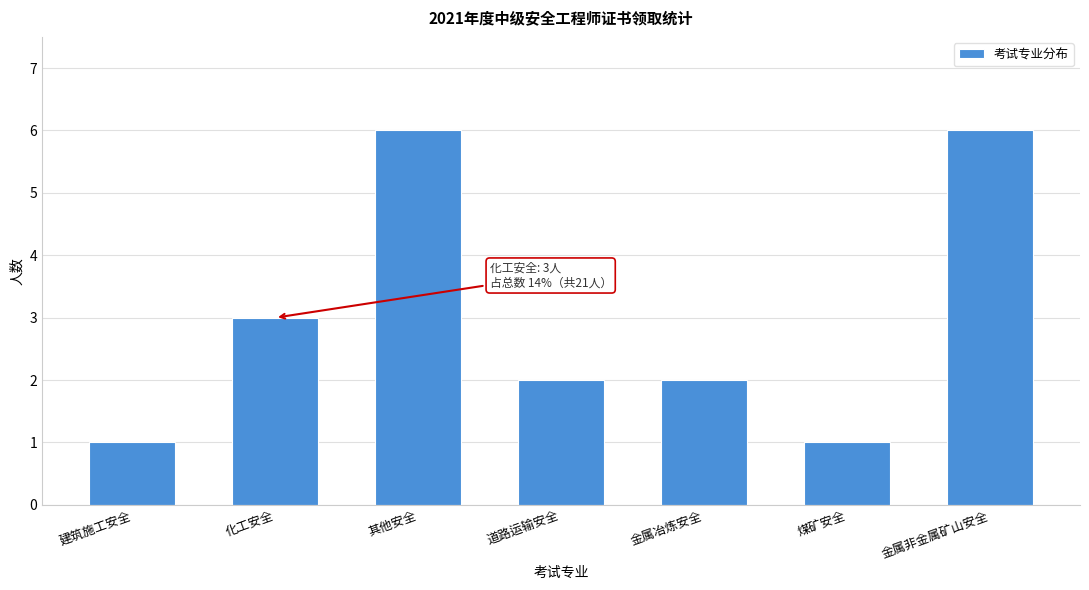

Reading right to left, transcribe all the data shown in this chart.

6	1	2	2	6	3	1